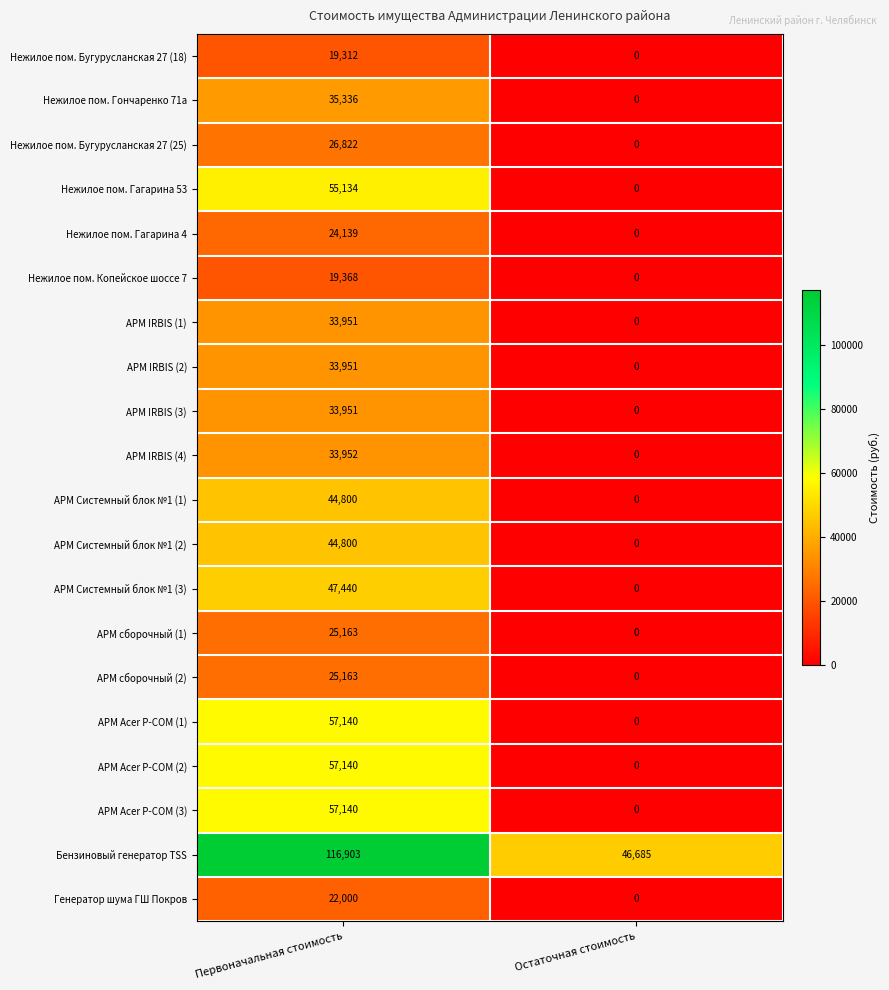

What is the difference between the maximum and minimum values in the АРМ IRBIS (1) series?

33951